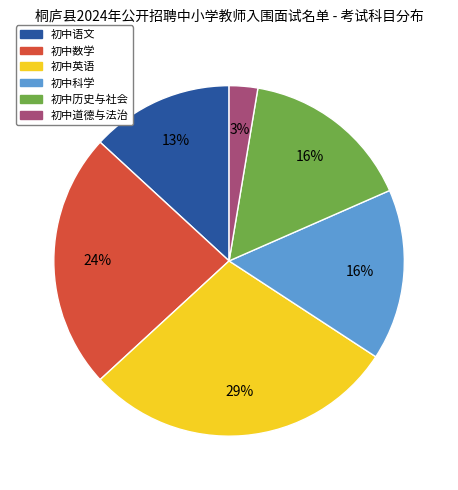

Which slice is the smallest?

初中道德与法治